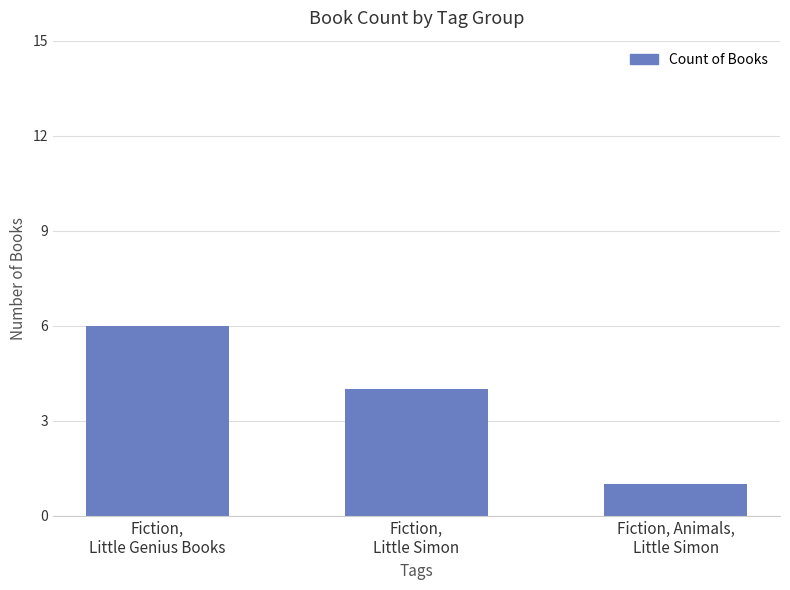

Rank the categories by value from lowest to highest.

Fiction, Animals,
Little Simon, Fiction,
Little Simon, Fiction,
Little Genius Books